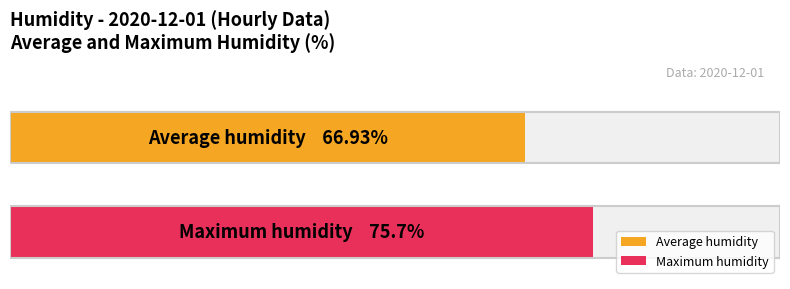

Which series has the largest total across all categories?

Maximum humidity